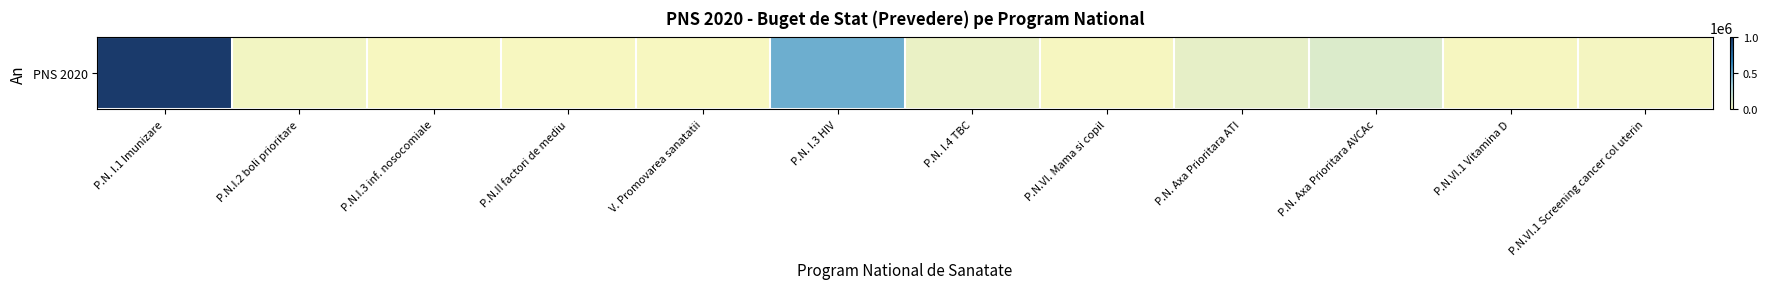

How many values are below 20000?

6